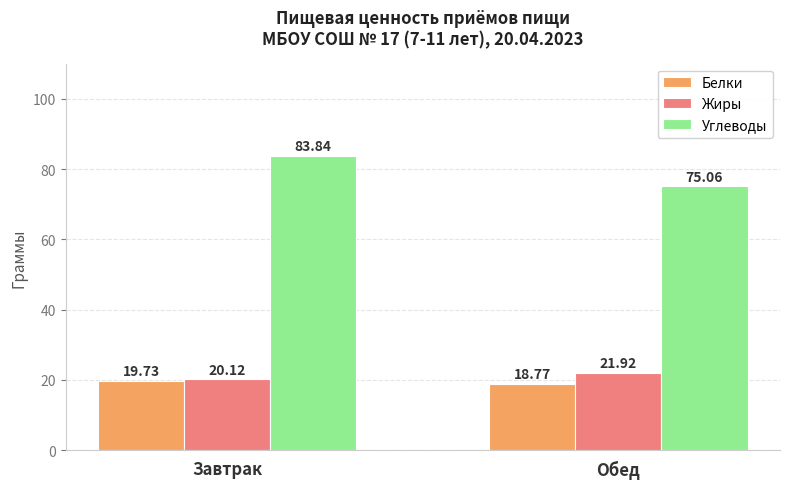

Is it true that Белки equals 18.8 at Обед?

True